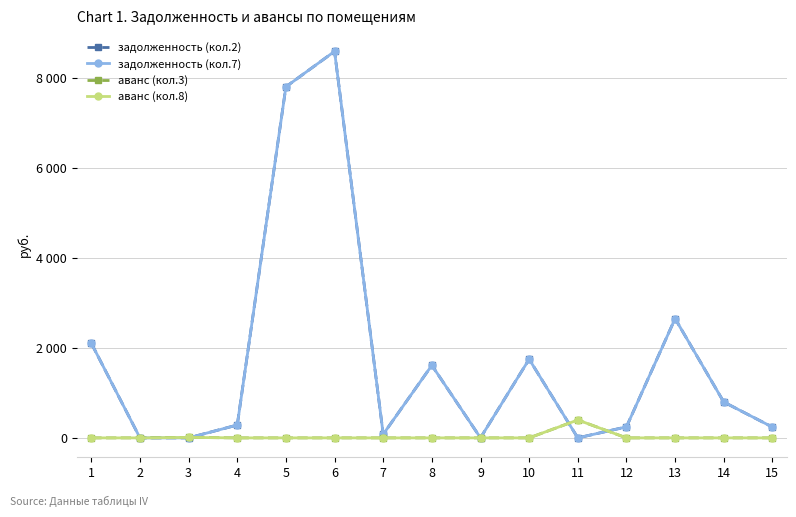

Is the value of задолженность (кол.7) at 2 greater than the value of аванс (кол.8) at 4?

No